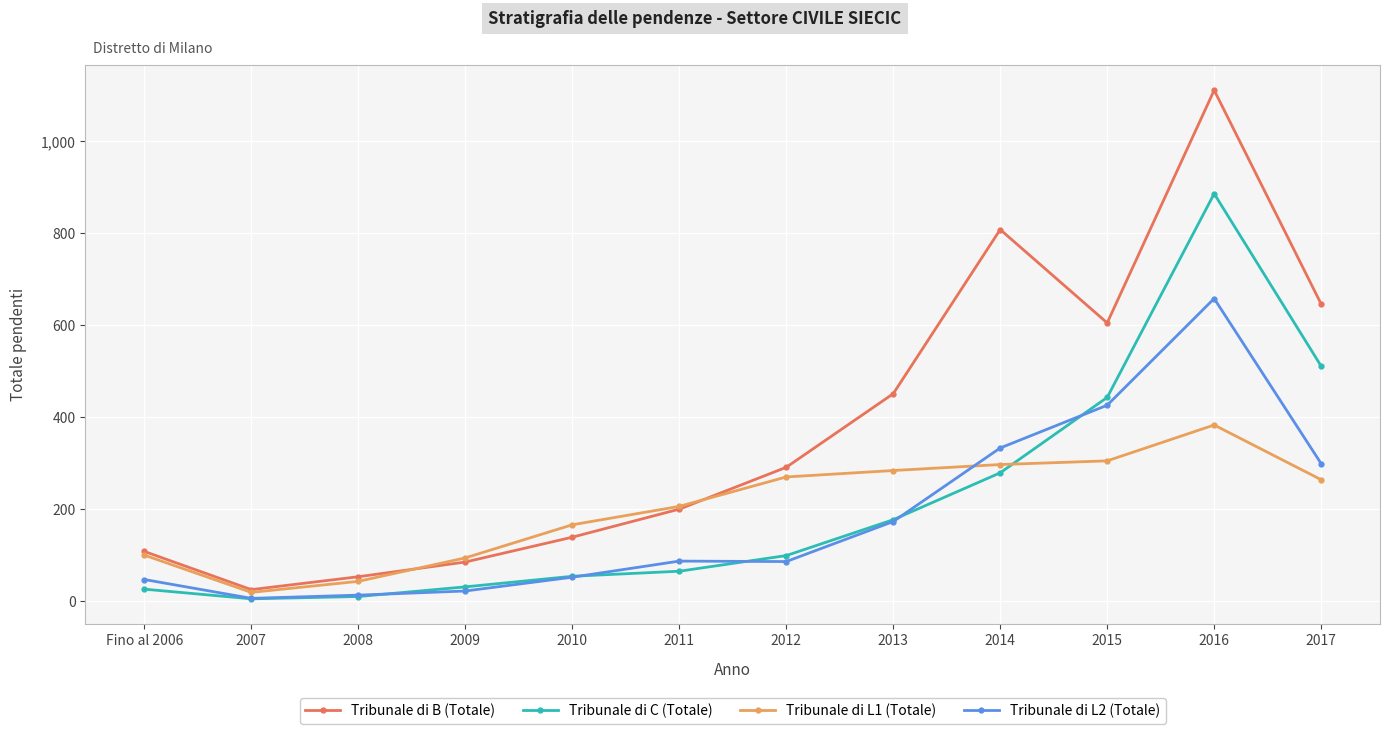

Is the value of Tribunale di L1 (Totale) at 2013 greater than the value of Tribunale di L2 (Totale) at 2015?

No